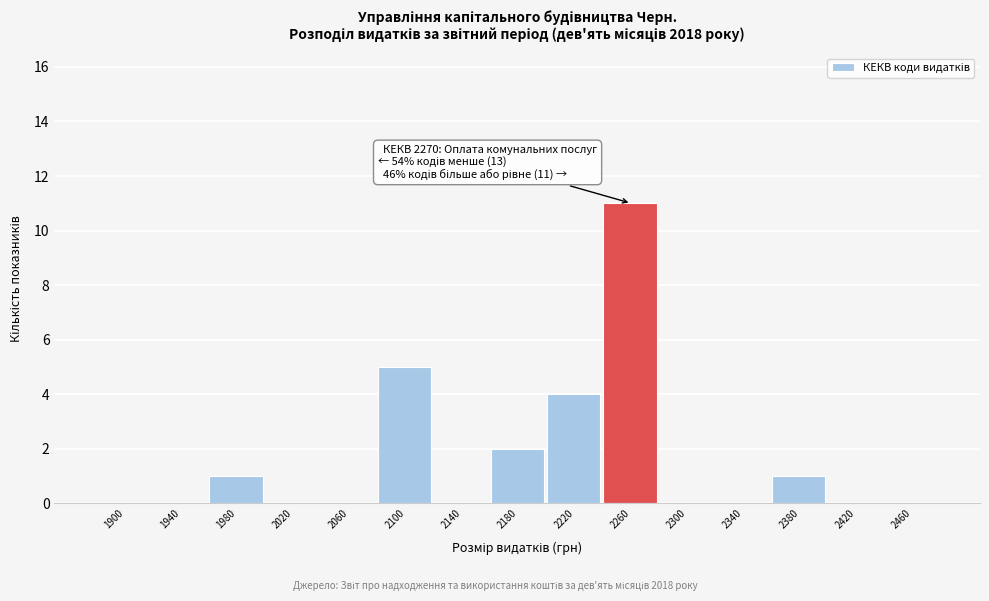

Reading left to right, extract all data points from this chart.

1900=0	1940=0	1980=1	2020=0	2060=0	2100=5	2140=0	2180=2	2220=4	2260=11	2300=0	2340=0	2380=1	2420=0	2460=0